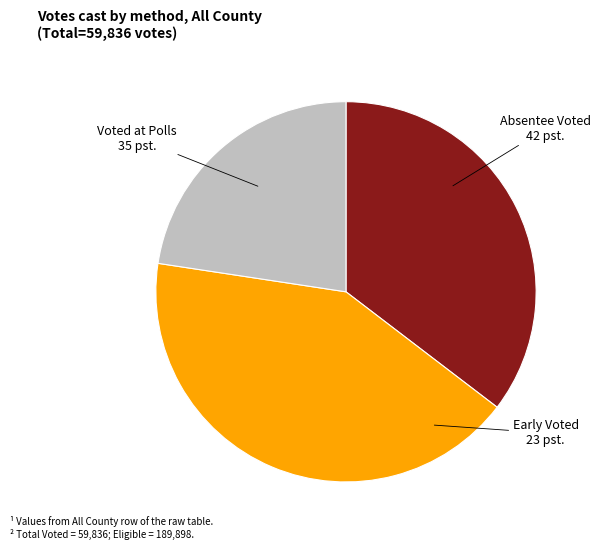

Is there a majority slice in this chart?

No